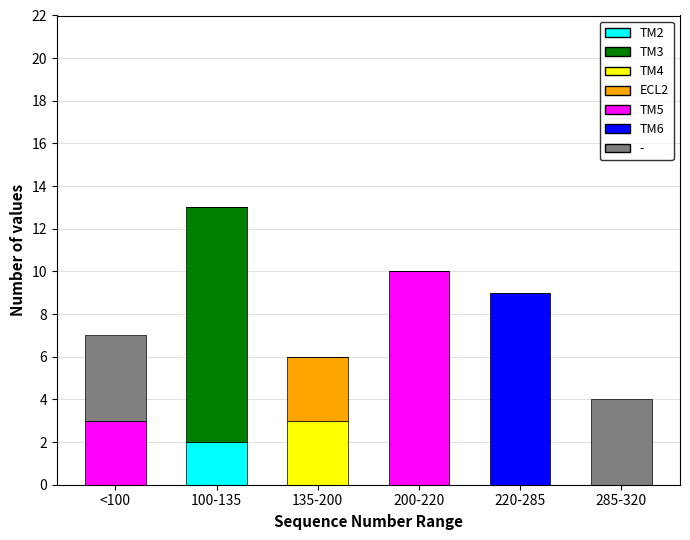

What is the total value across all series at 220-285?

9